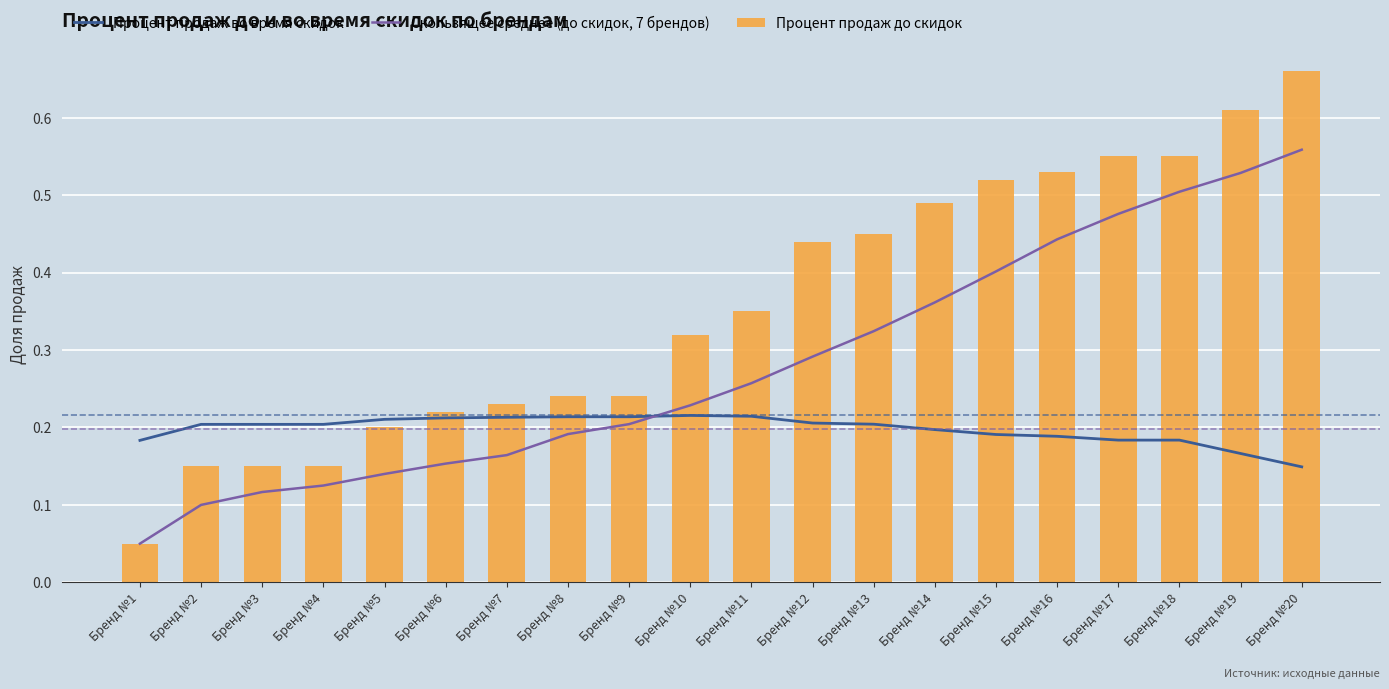

What is the spread (max minus min) of values at Бренд №14?

0.3